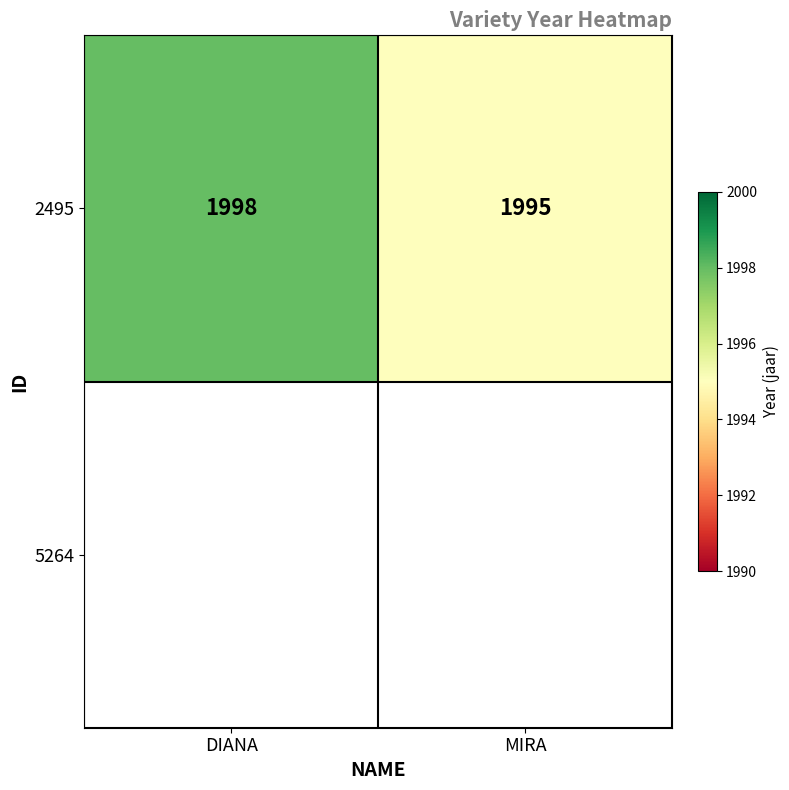

What is the minimum value shown in the chart?

1995